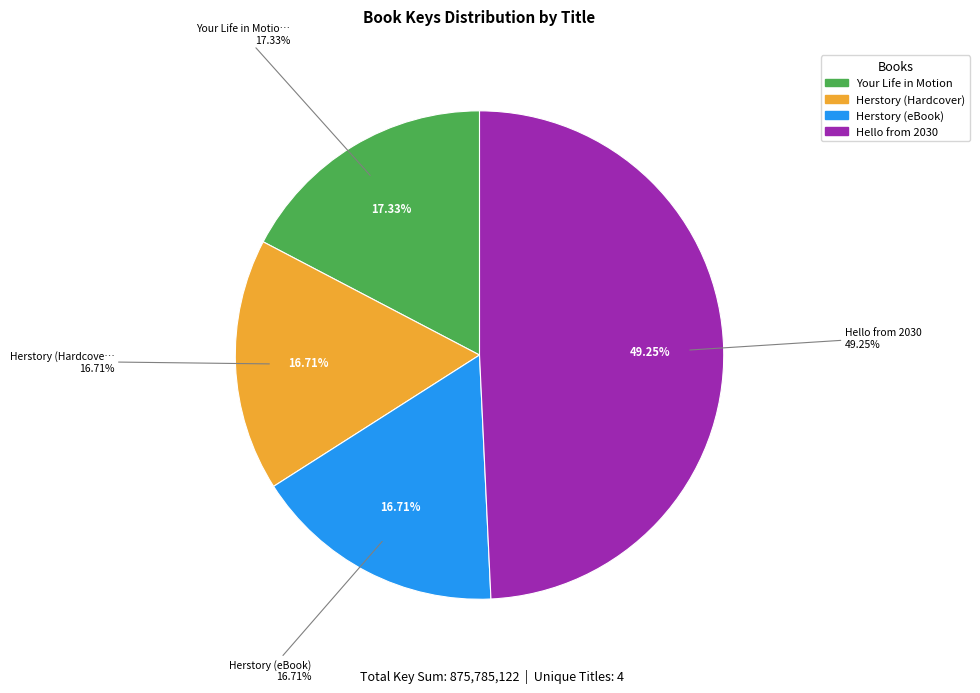

Approximately how many times larger is the value at Herstory (eBook) compared to Herstory (Hardcover)?

1.0